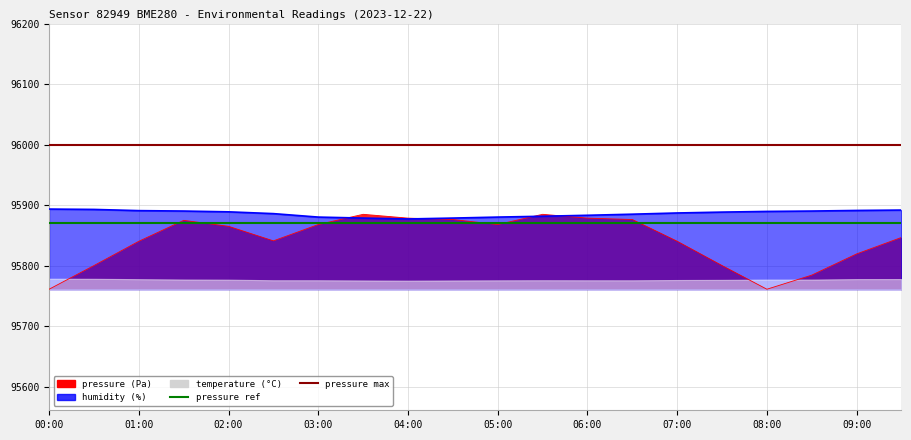

What is the label of the 7th point from the left?

03:00